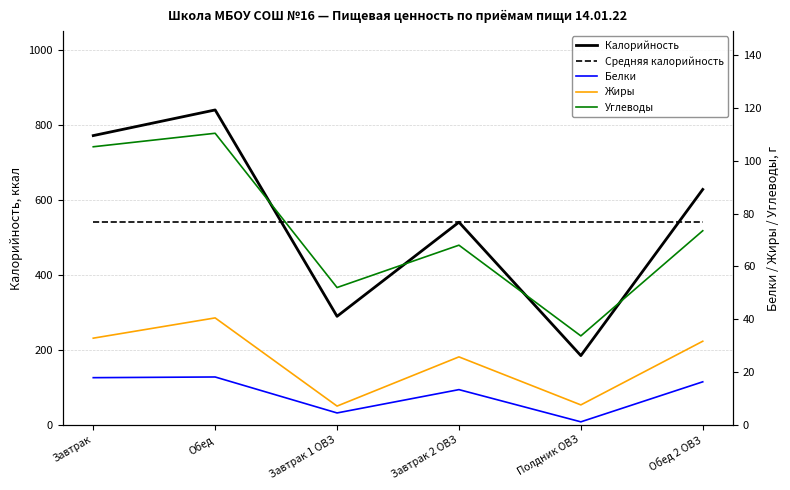

Between Завтрак and Полдник ОВЗ, which is larger?

Завтрак